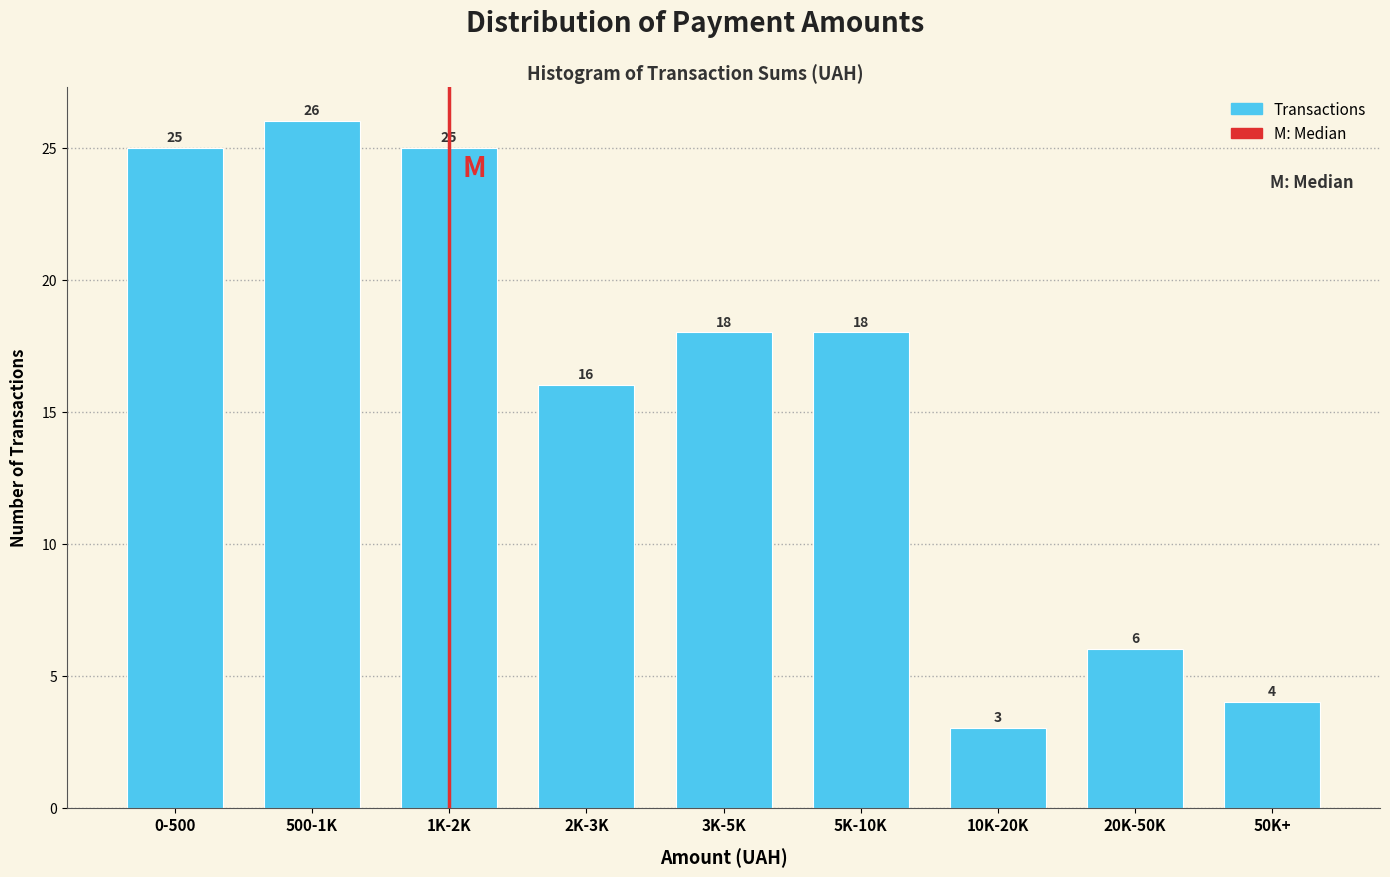

Reading left to right, extract all data points from this chart.

25	26	25	16	18	18	3	6	4